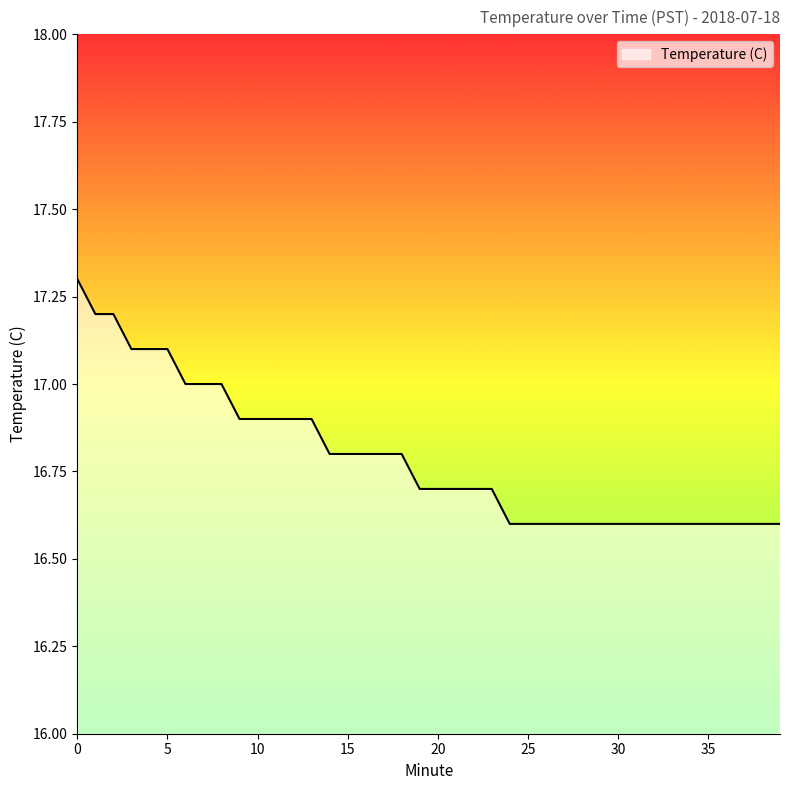

What is the difference between the maximum and minimum values?

0.7